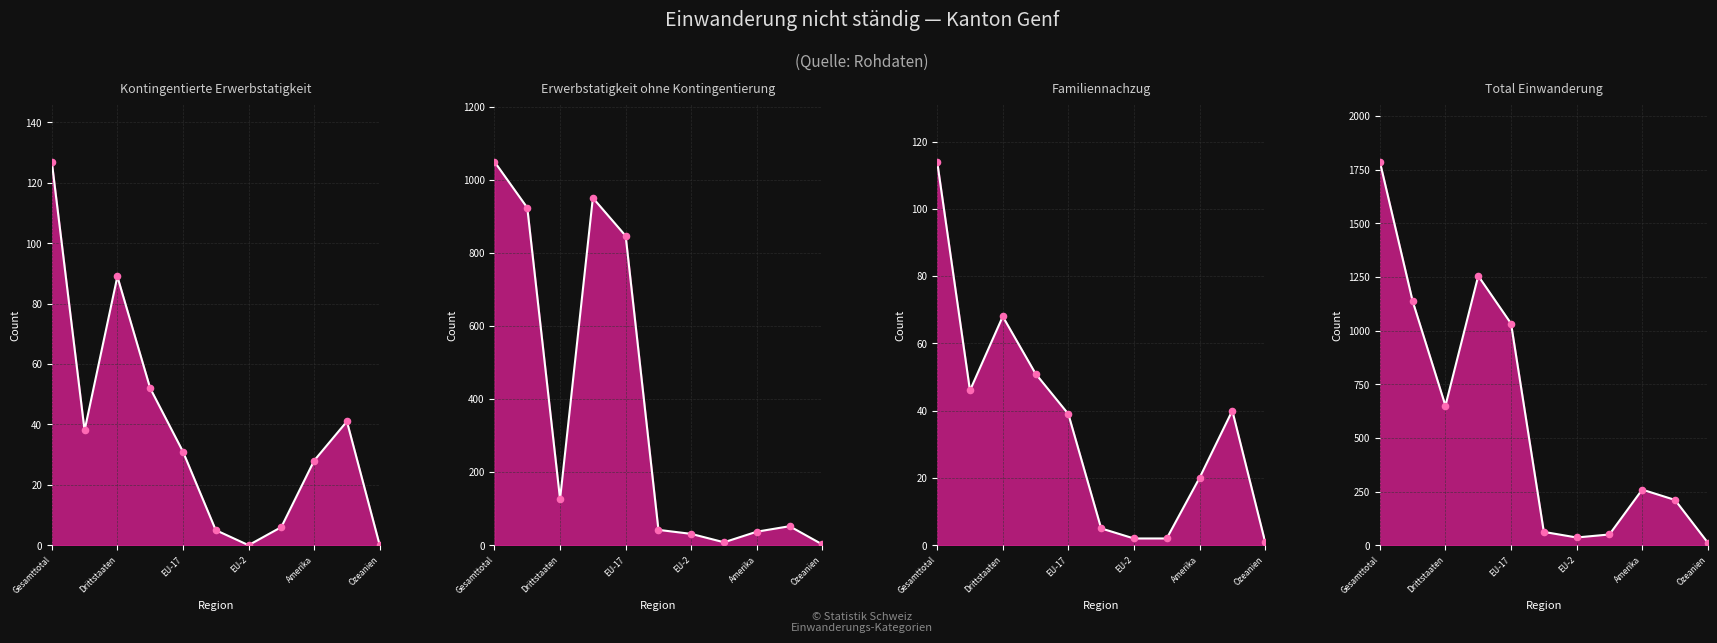

What is the total value across all series at Afrika?

16